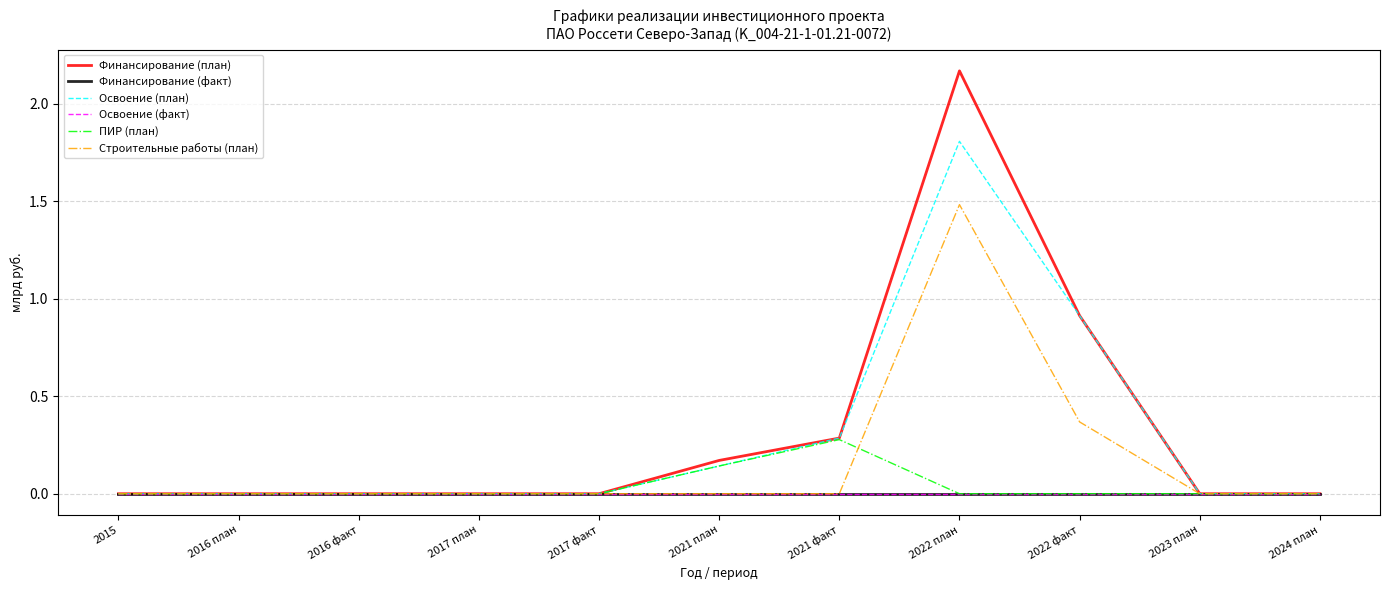

Does the chart display data point markers on the line(s)?

No